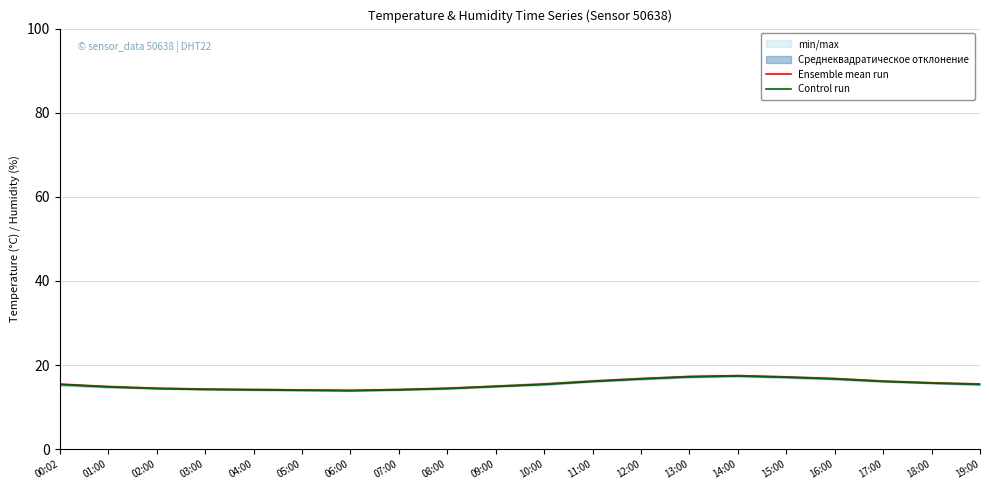

The value of Control run at 10:00 is 25.9. True or false?

False